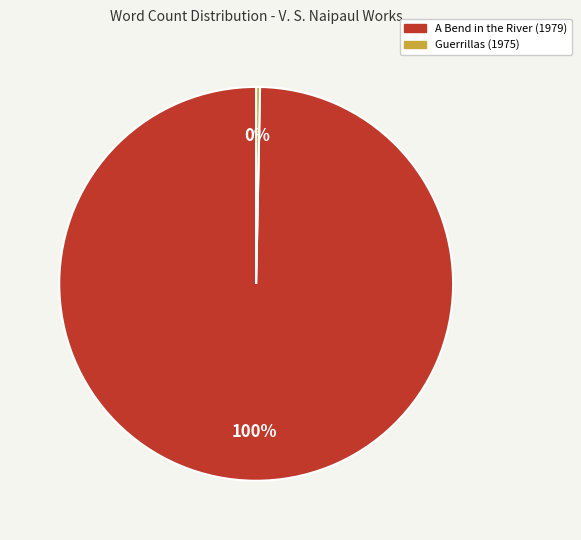

What is the smallest slice in the pie chart?

Guerrillas (1975)